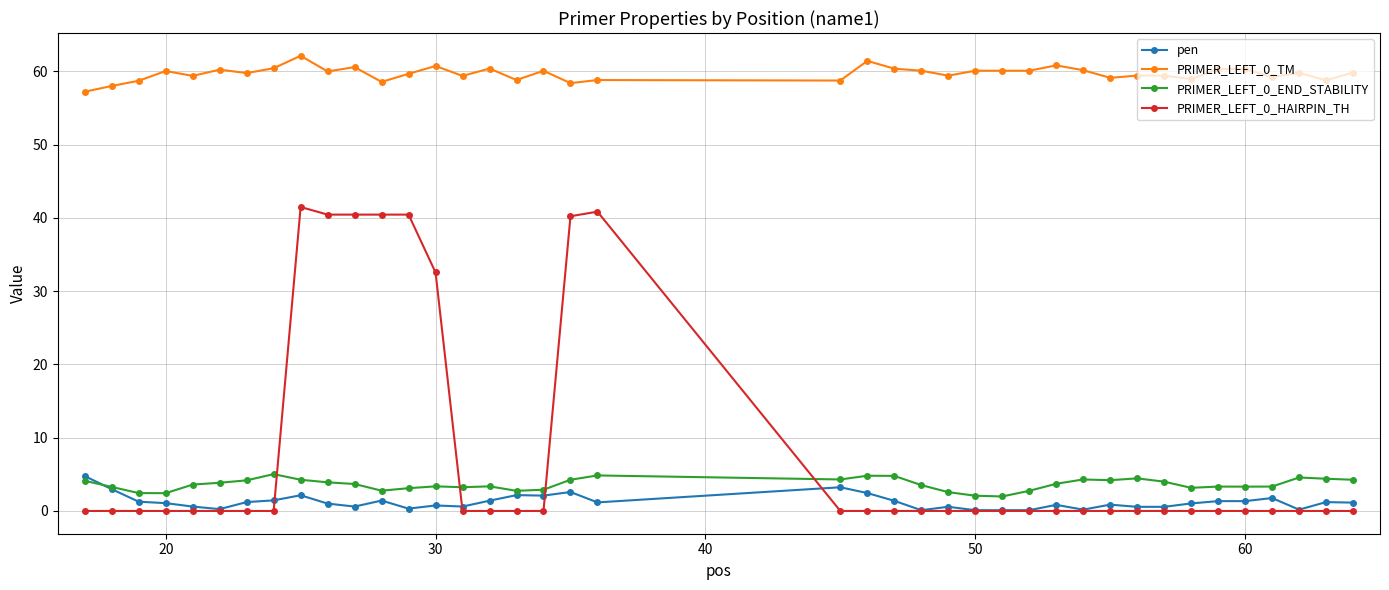

Count the number of categories in the chart.

40